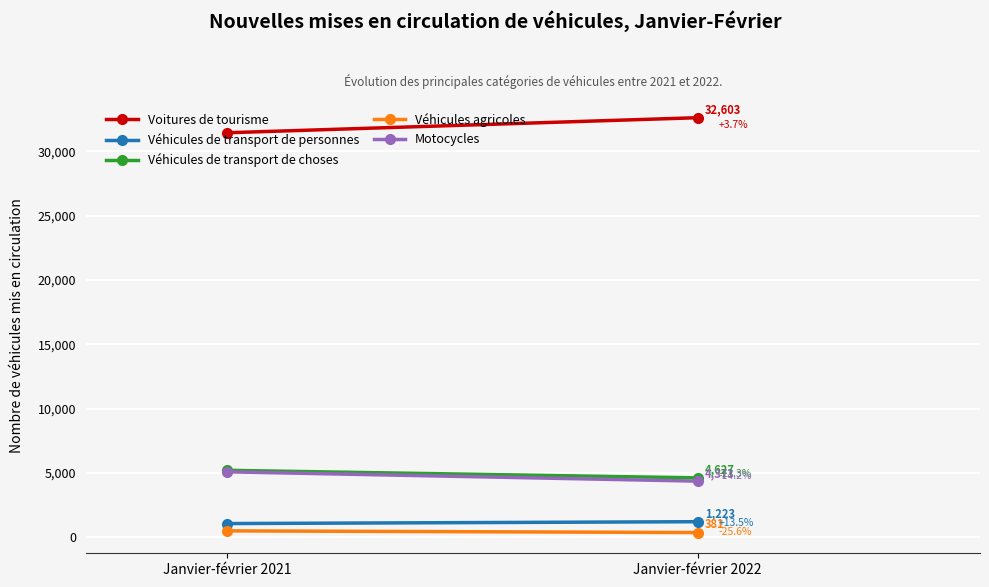

At which category is the sum across all series the highest?

Janvier-février 2021